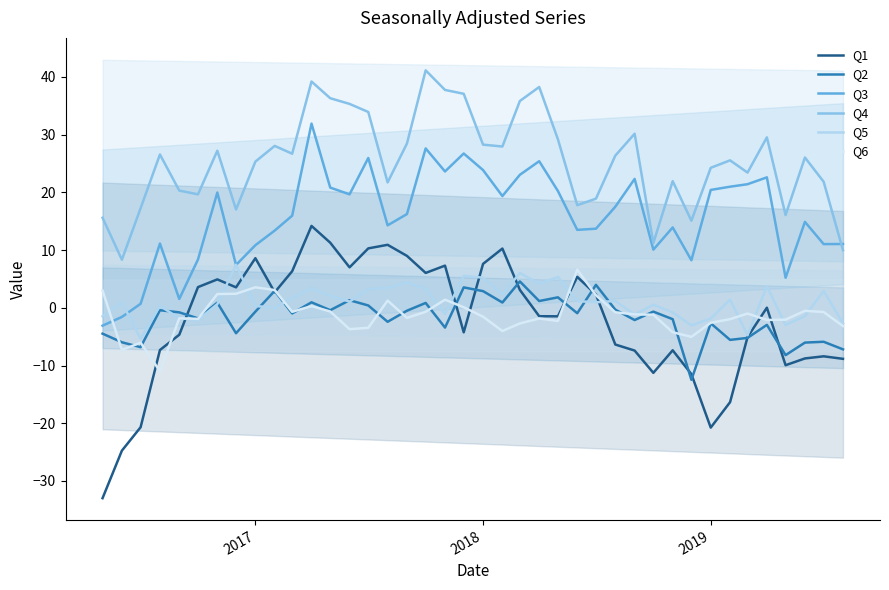

What is the maximum value for Q2?

4.6